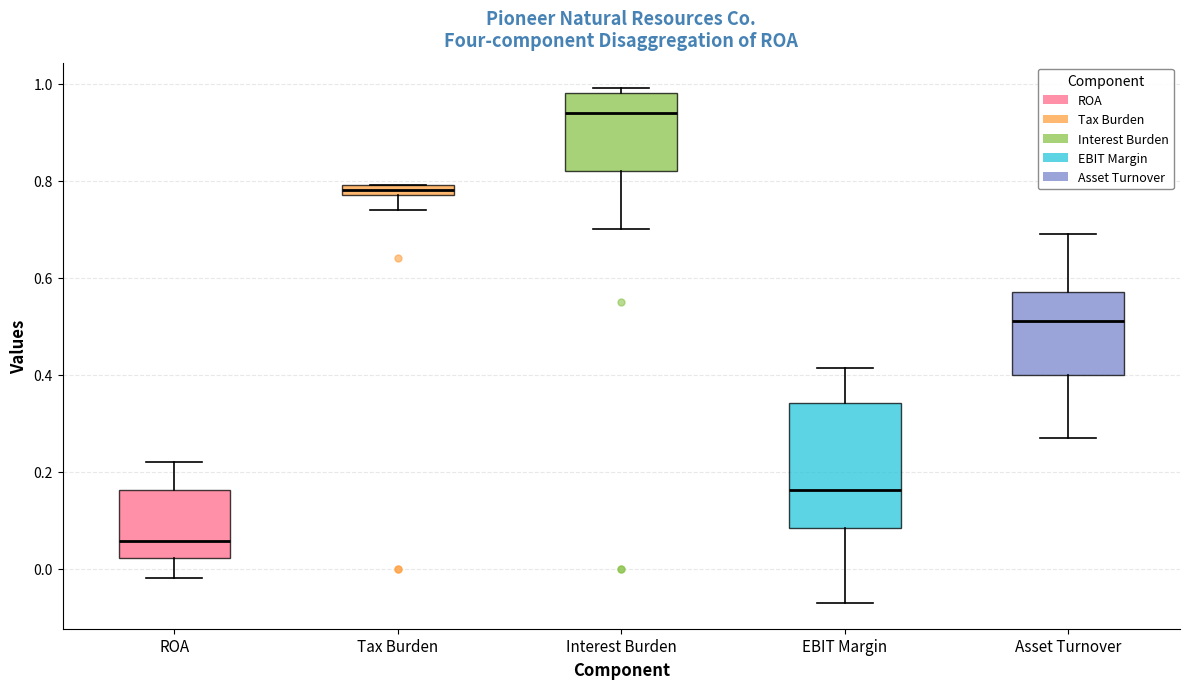

Where does the upper whisker of the box for ROA end on the y-axis? The values are not printed on the chart, so give them approximately, as read against the axis.

0.22